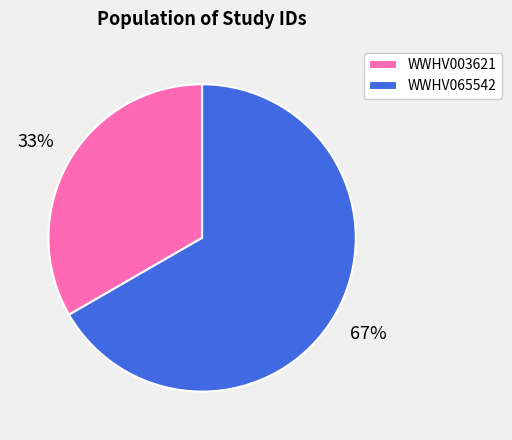

Between WWHV065542 and WWHV003621, which is larger?

WWHV065542